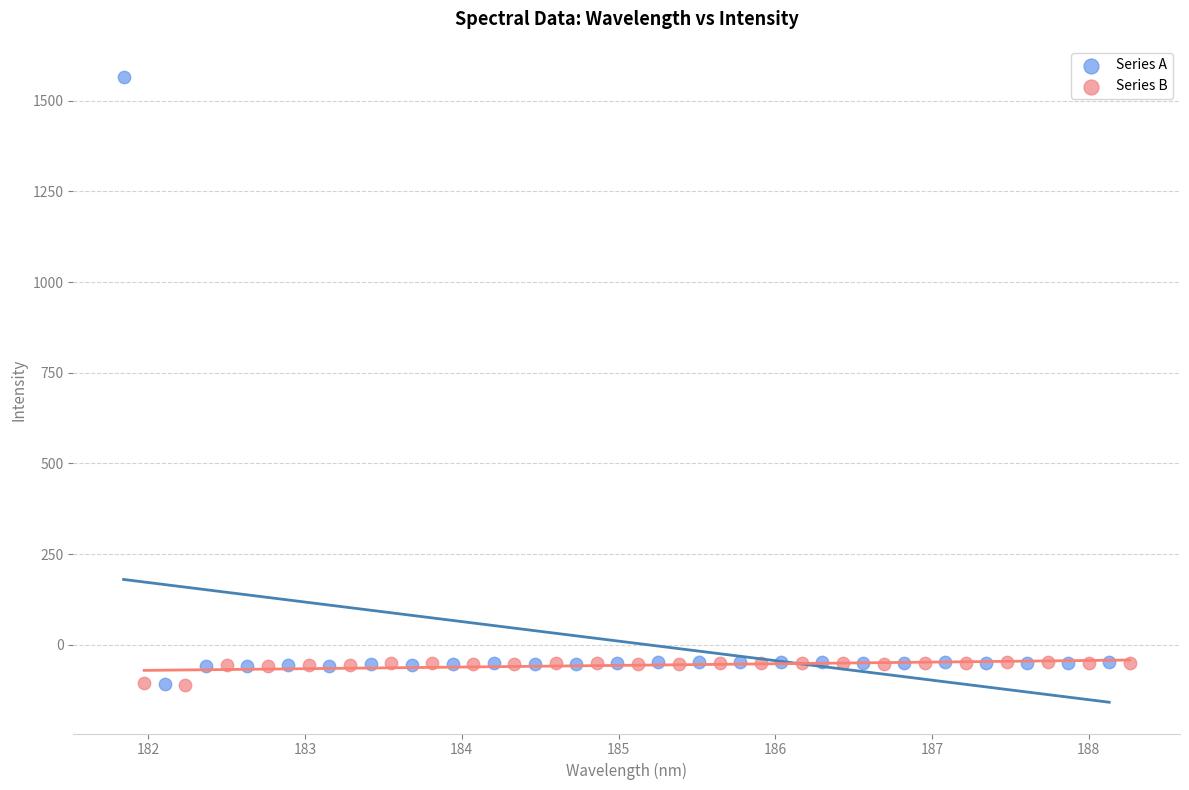

Which series has the widest spread of Y values?

Series A